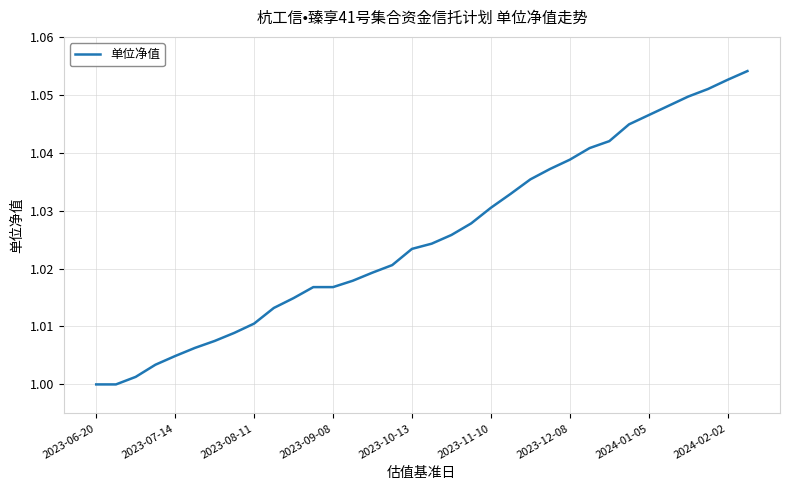

What is the average value?

1.0